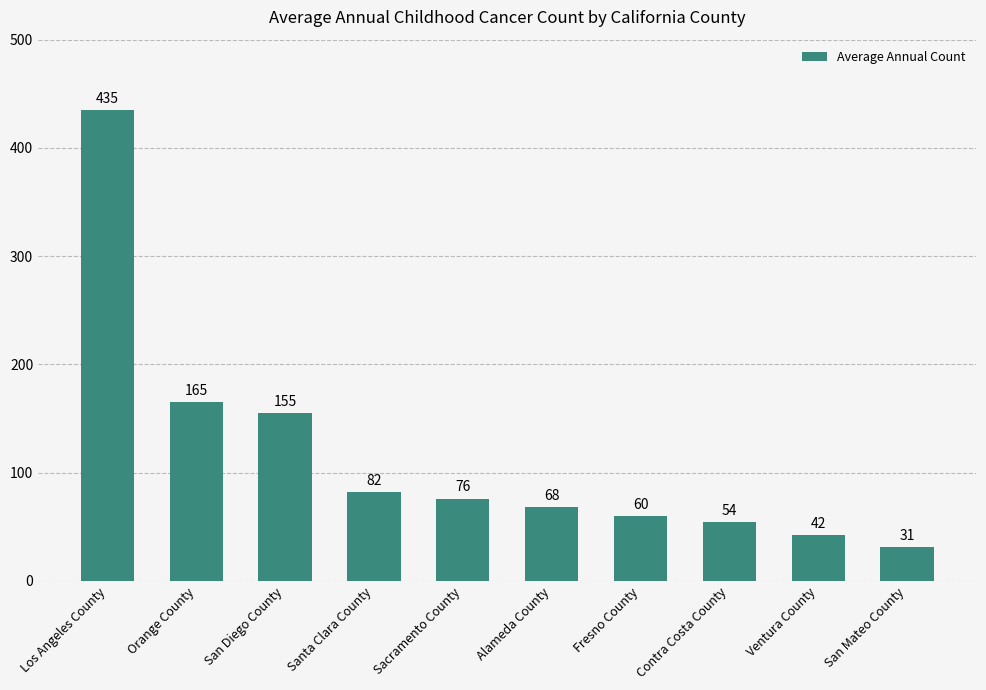

True or false: the data shows 30 at Alameda County.

False